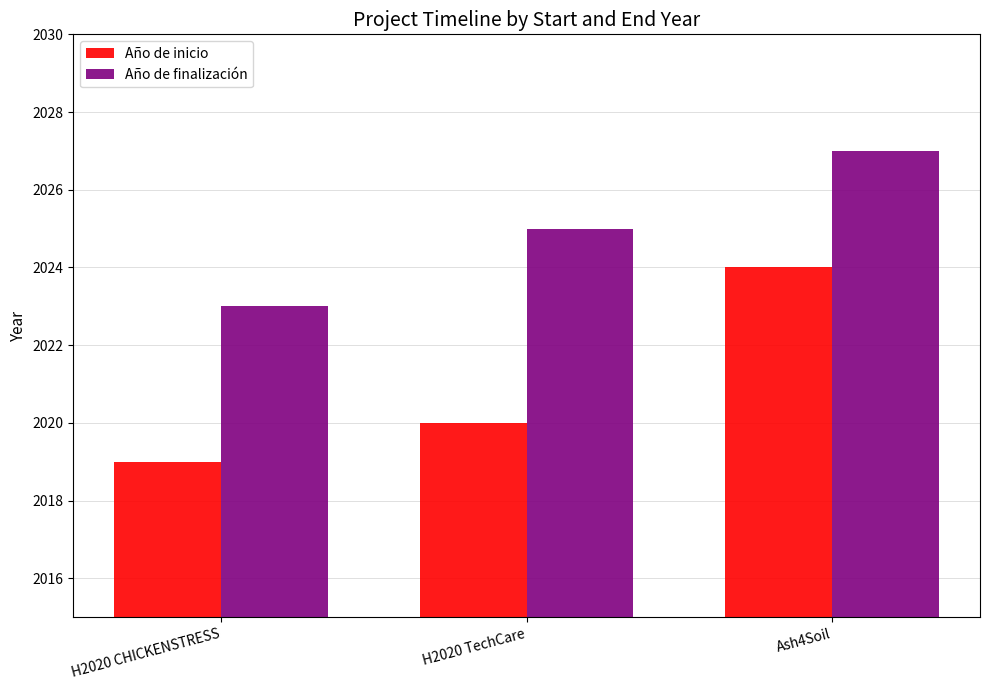

Is it true that Año de finalización equals 3284 at H2020 TechCare?

False